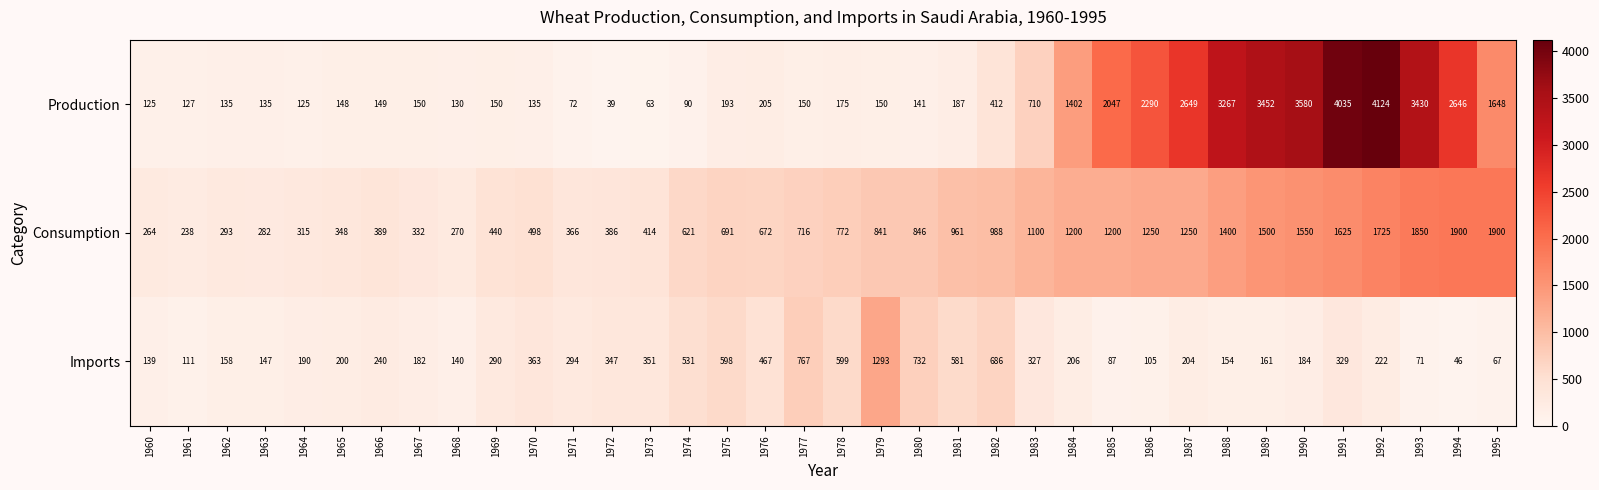

Read the Consumption value at 1971.

366